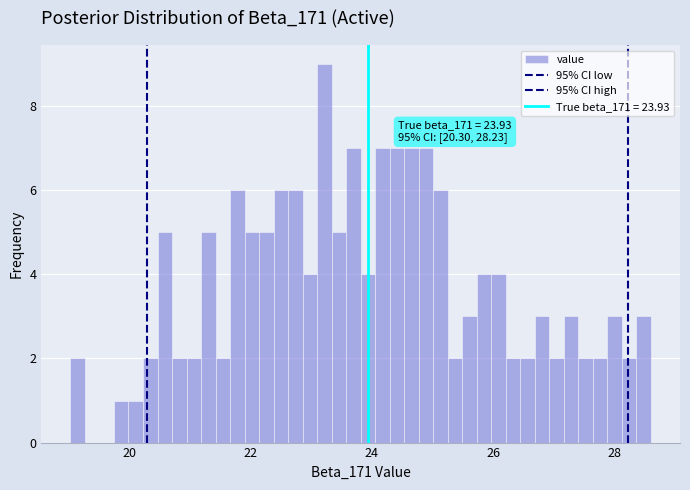

Read against the x-axis, roughly where is the centre of the tallest bar?

23.2